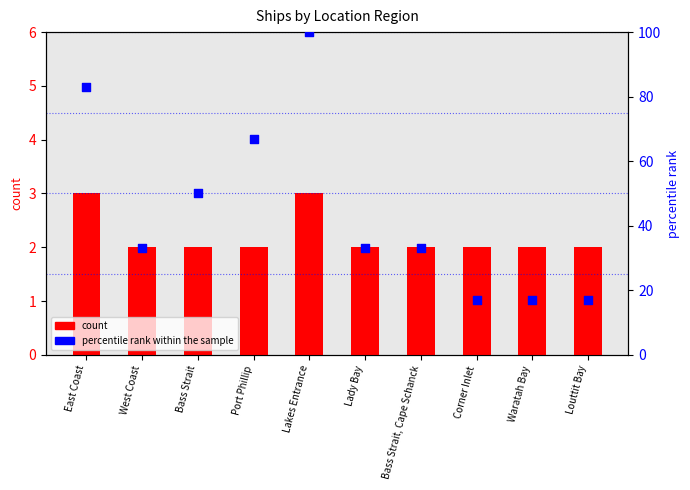

Which series contains the lowest Y value?

count